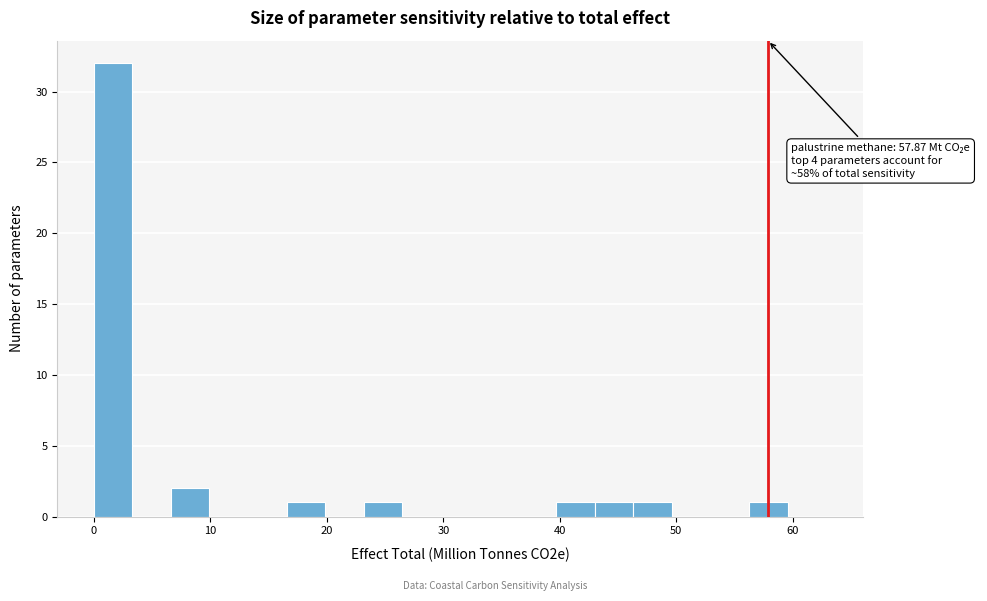

Around what value on the x-axis is the tallest bar? Give the approximate position of its centre, as read against the axis.

2